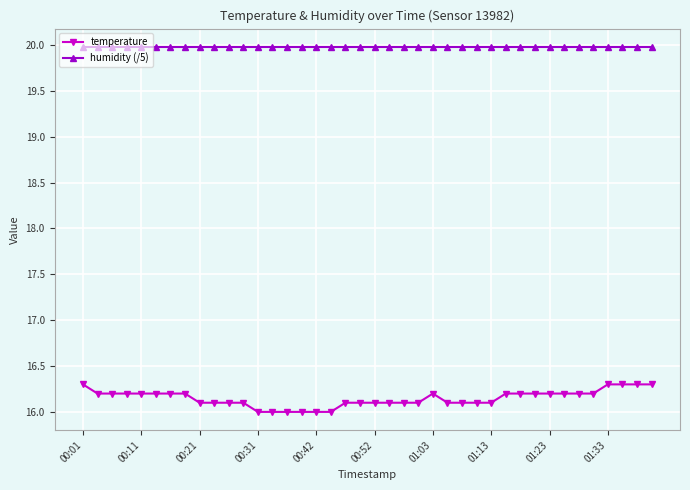

Which series has the largest total across all categories?

humidity (/5)